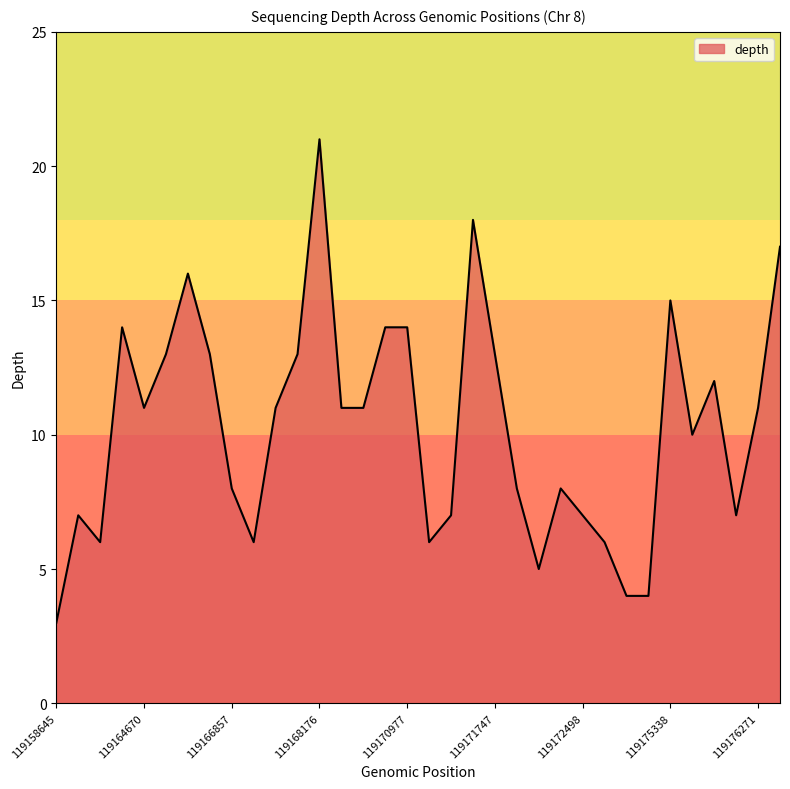

What is the difference between the maximum and minimum values?

18